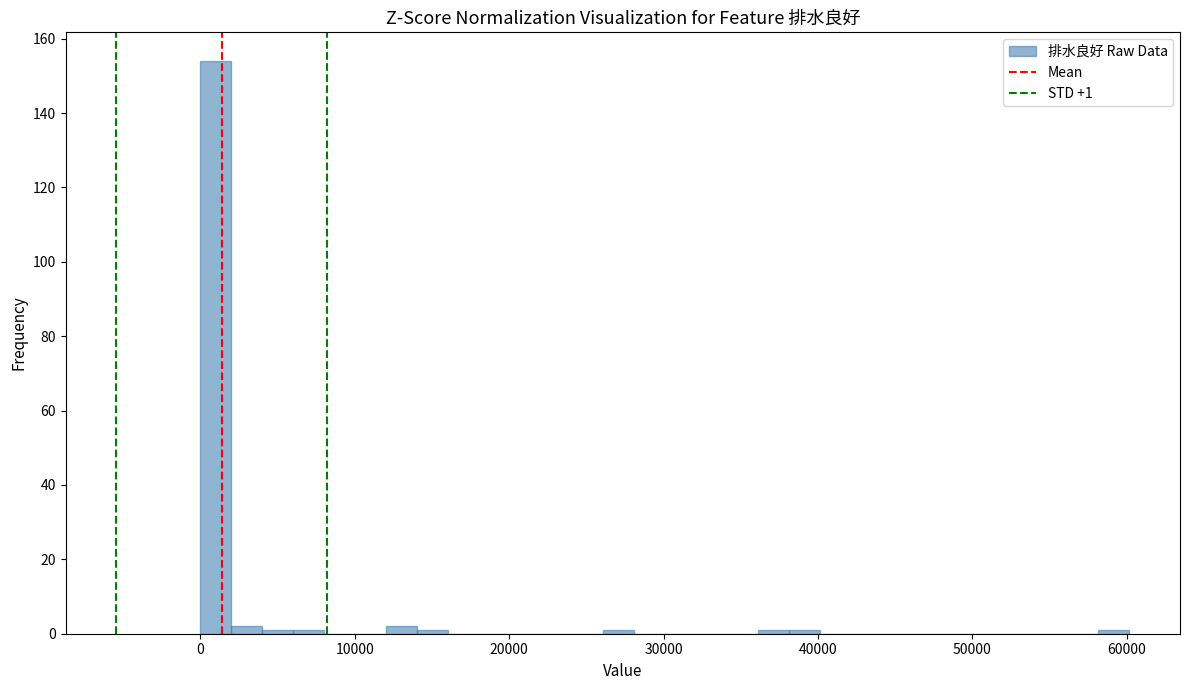

Around what value on the x-axis is the tallest bar? Give the approximate position of its centre, as read against the axis.

1000